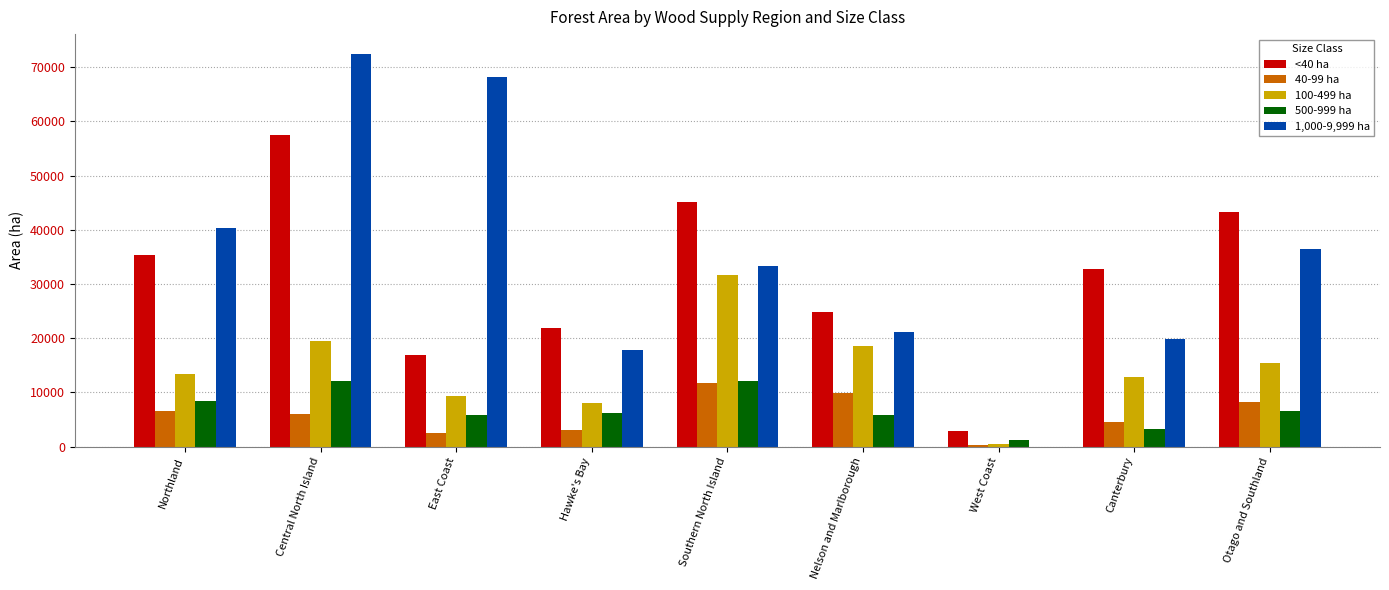

What is the spread (max minus min) of values at West Coast?

2819.0